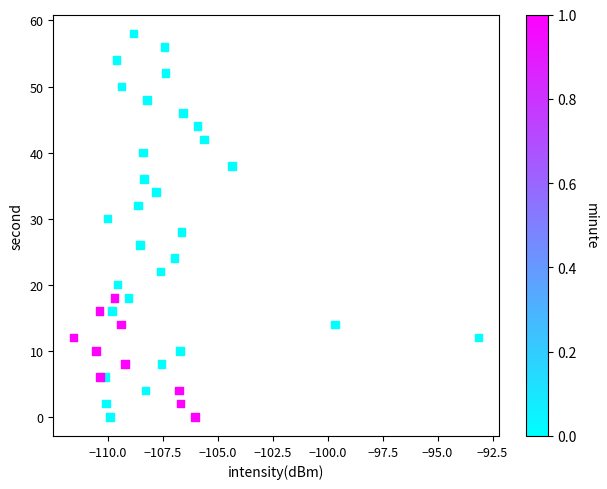

What is the range of Y values (max minus min)?

58